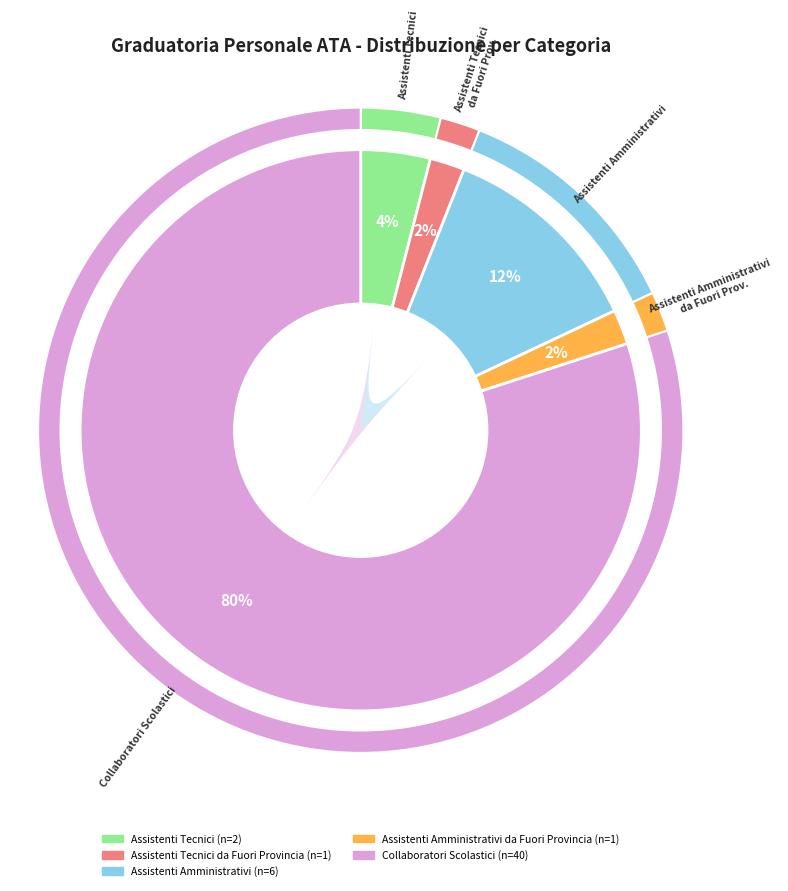

The Assistenti Amministrativi da Fuori Provincia slice represents 2% of the pie. True or false?

True